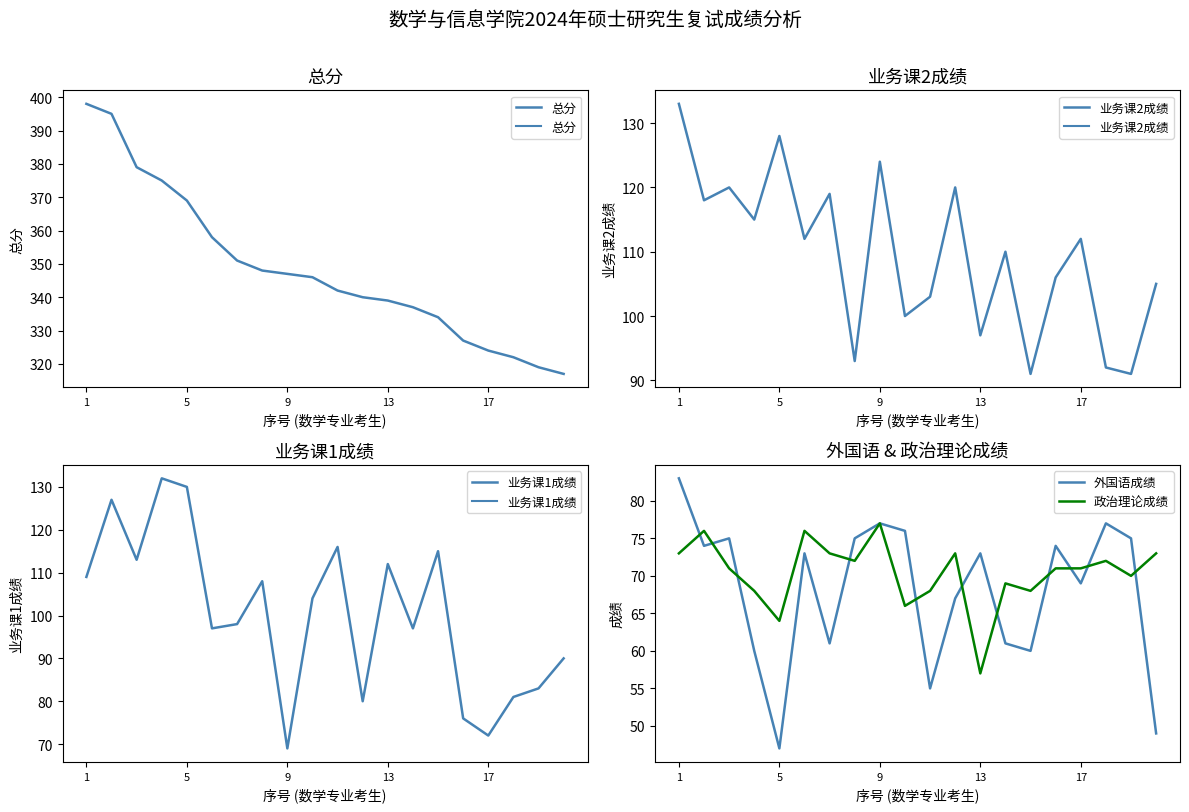

Which category has the highest value in the 政治理论成绩 series?

9